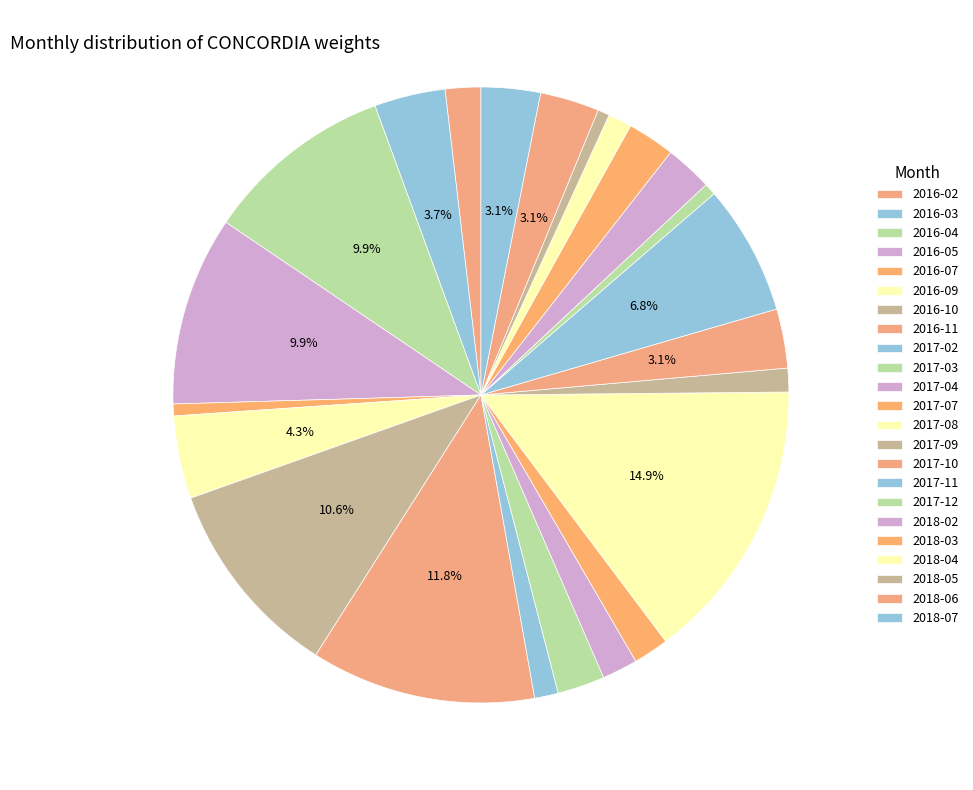

How many slices are in this pie chart?

23